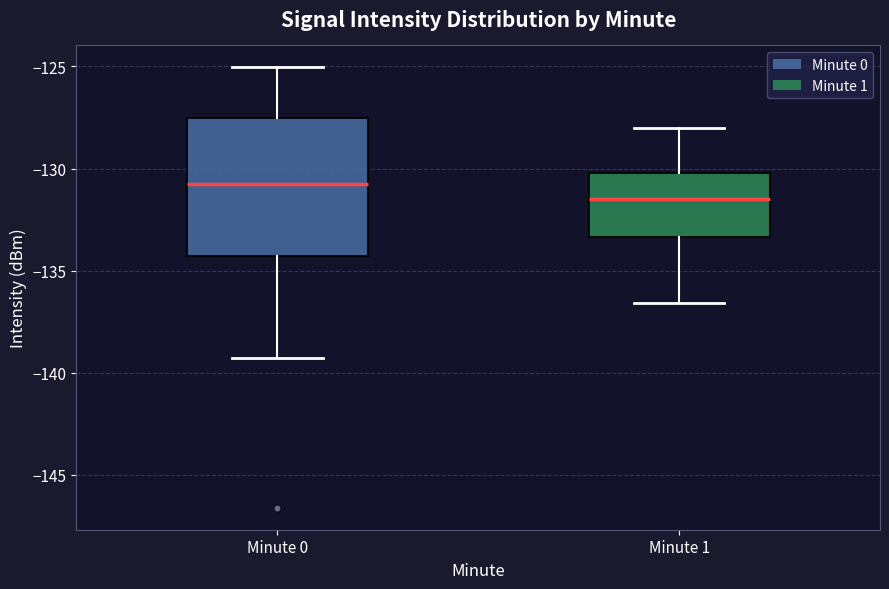

Which box is the tallest, from its lower edge to its upper edge?

Minute 0